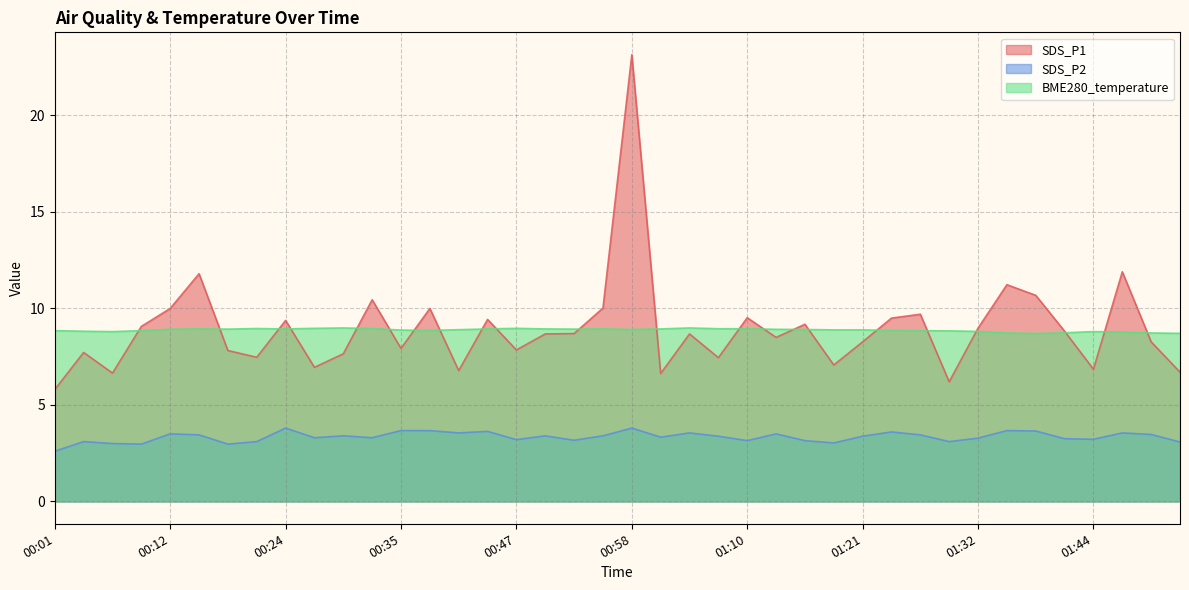

Where is the first local minimum for SDS_P2?

00:09